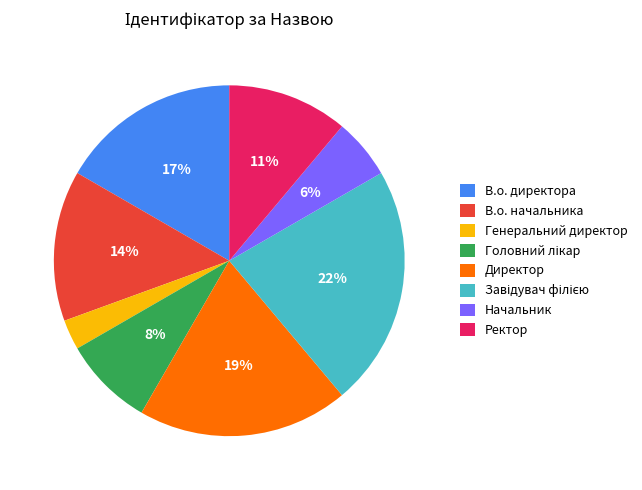

Does any single category account for the majority?

No